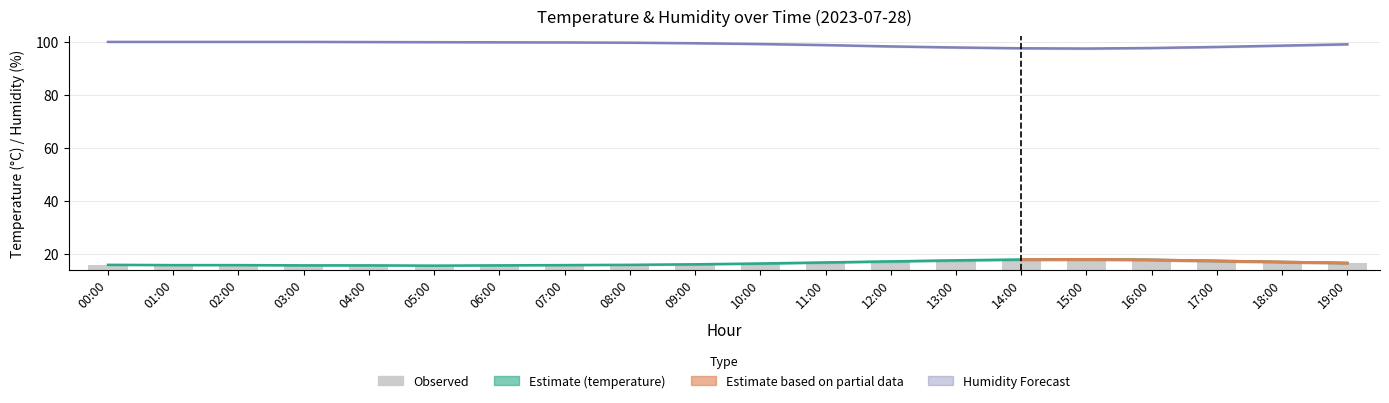

Reading left to right, extract all data points from this chart.

00:00=15.8	01:00=15.7	02:00=15.7	03:00=15.6	04:00=15.6	05:00=15.5	06:00=15.6	07:00=15.7	08:00=15.8	09:00=16.0	10:00=16.3	11:00=16.7	12:00=17.1	13:00=17.5	14:00=17.8	15:00=17.9	16:00=17.7	17:00=17.3	18:00=16.9	19:00=16.5